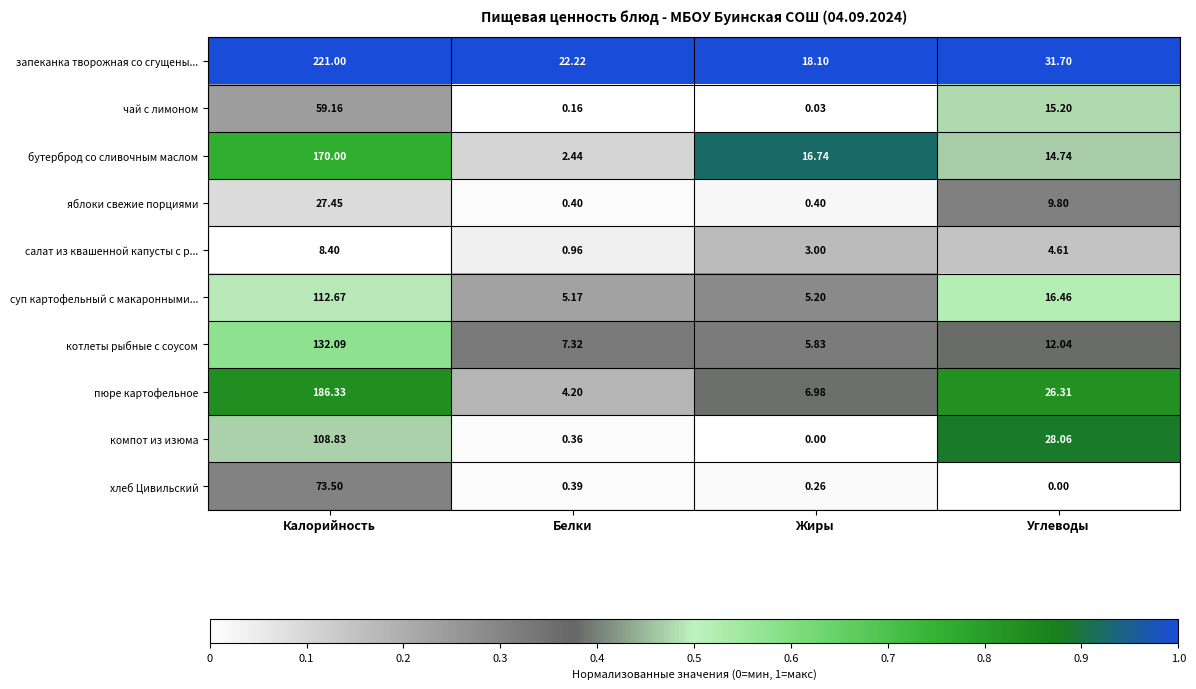

What is the difference between the highest and lowest values at Белки?

22.1